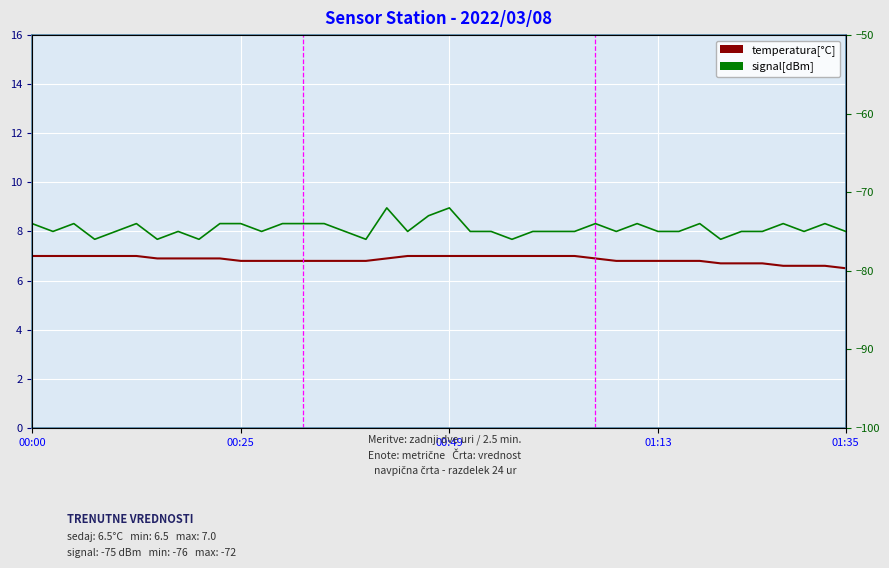

At 36, list the series in order from smallest to largest.

signal[dBm], temperatura[°C]